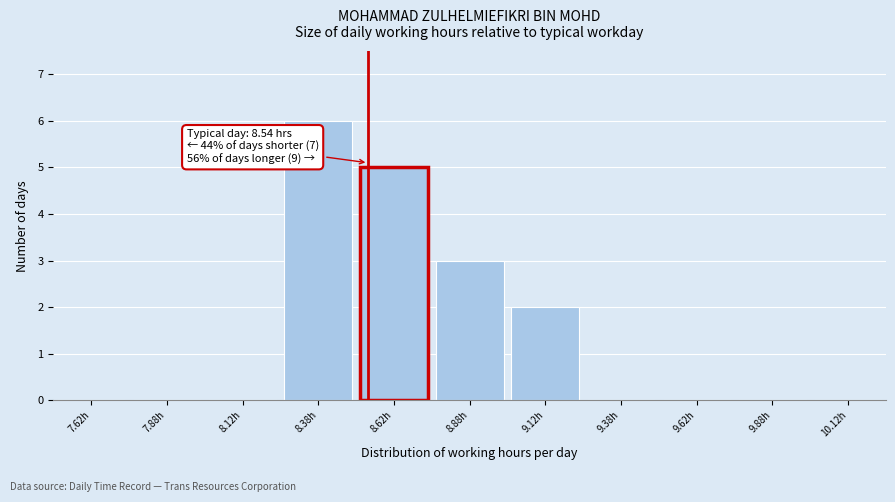

Which range on the x-axis has the tallest bar?

8.25 to 8.50